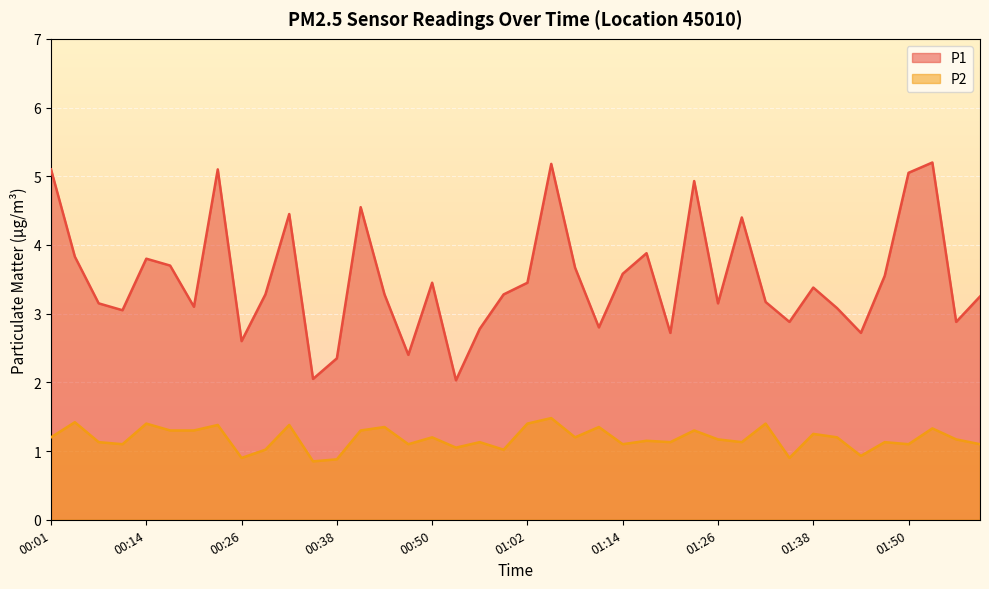

True or false: P2 and P1 intersect in this chart.

False